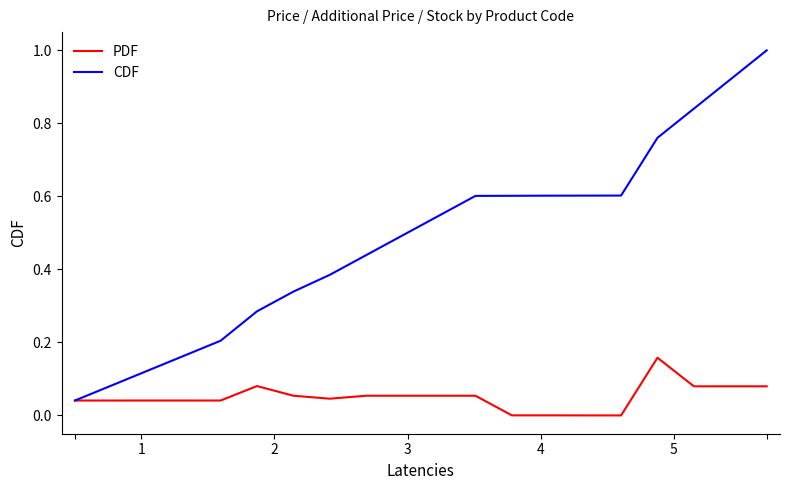

What is the greatest value displayed?

1.0